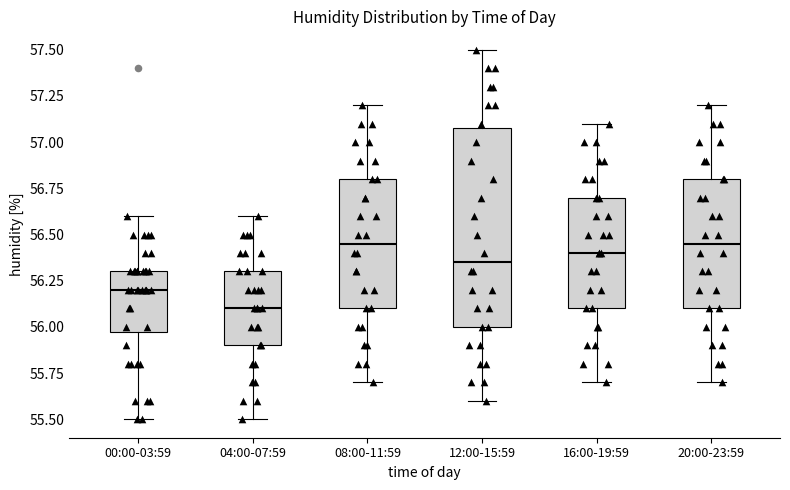

Which box is the tallest, from its lower edge to its upper edge?

12:00-15:59